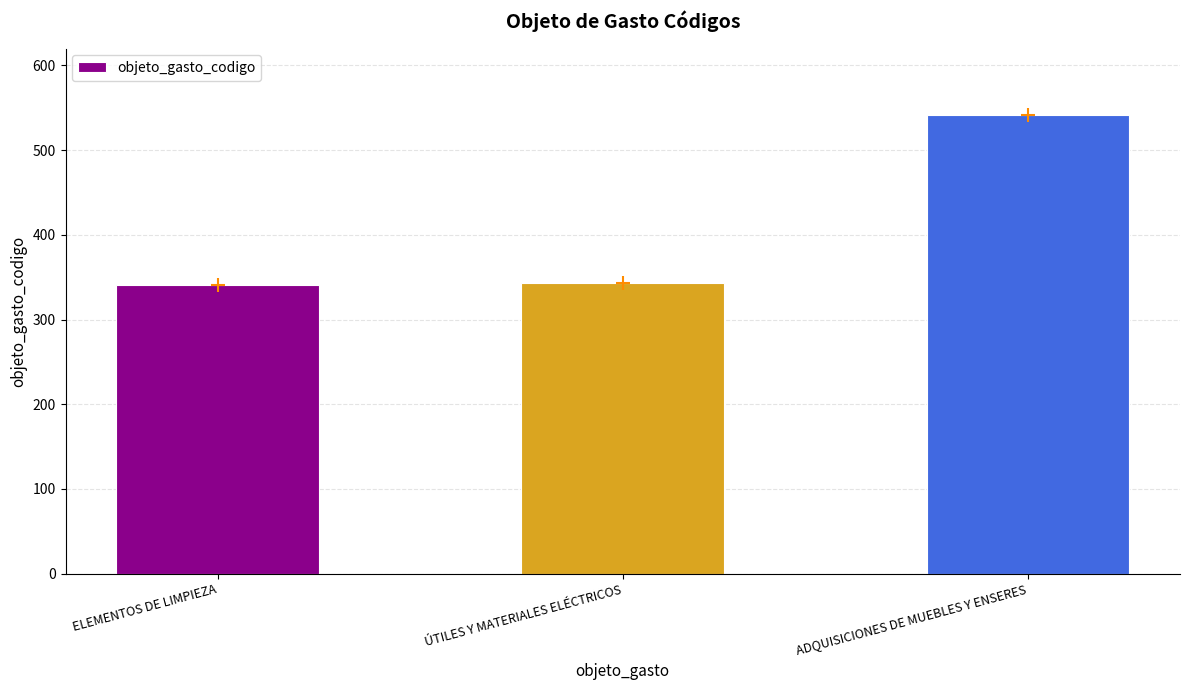

Count the number of data series in this chart.

1